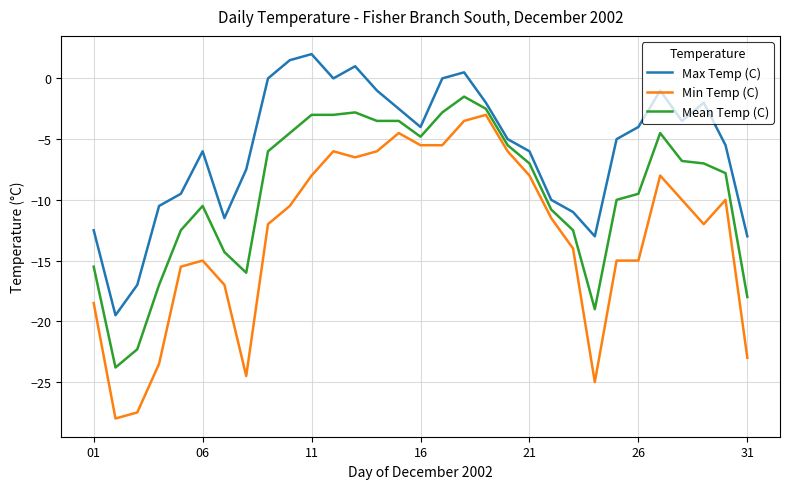

What is the maximum value for Max Temp (C)?

2.0